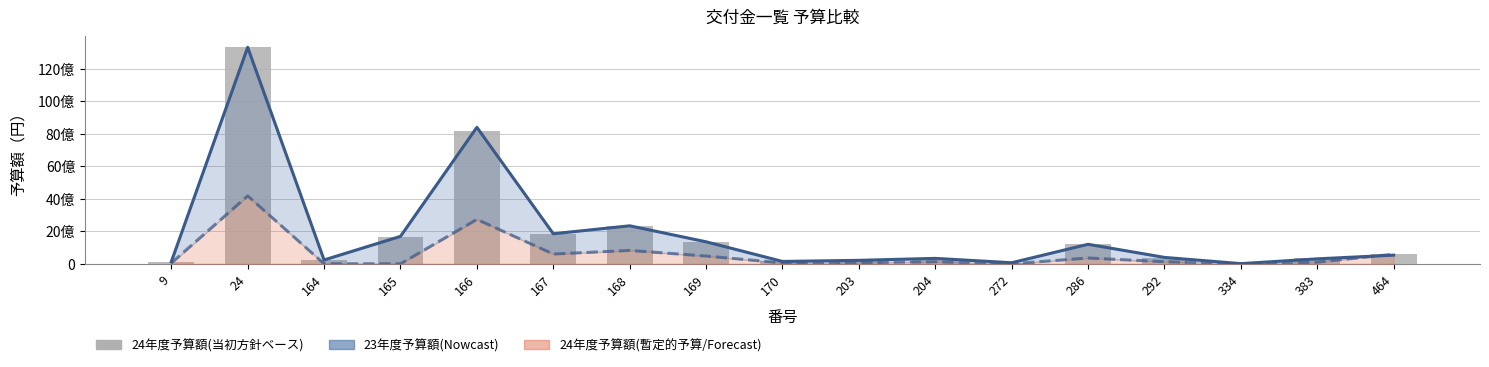

The 24年度予算額(当初方針ベース) series shows 2307826000 at 168. True or false?

True